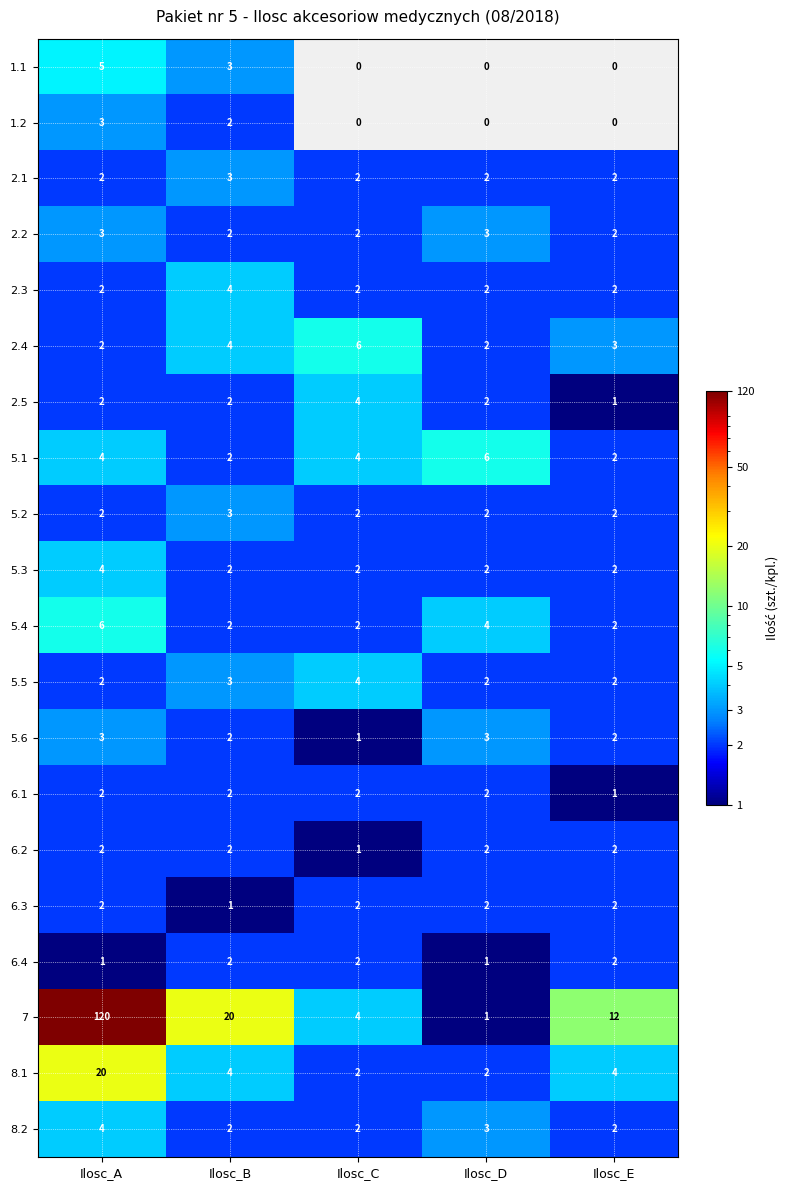

Which category has the highest value across all series?

Ilosc_A